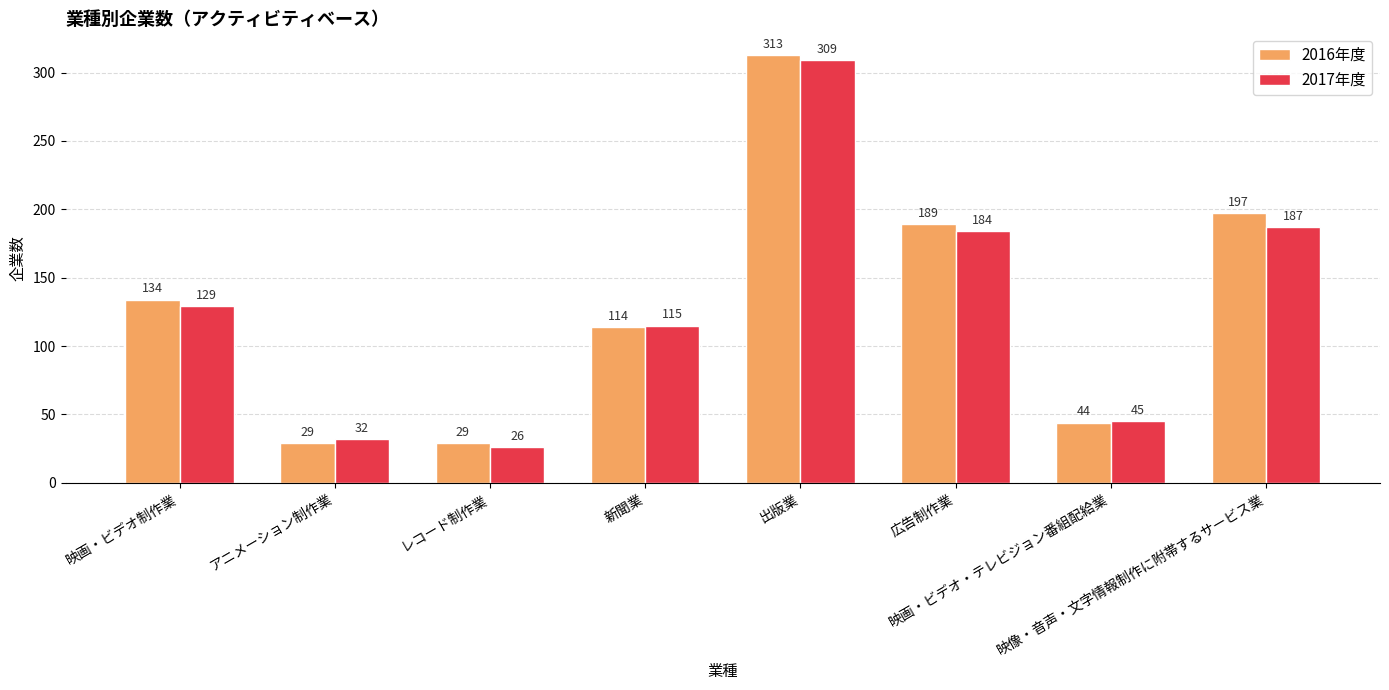

What is the smallest value displayed?

26